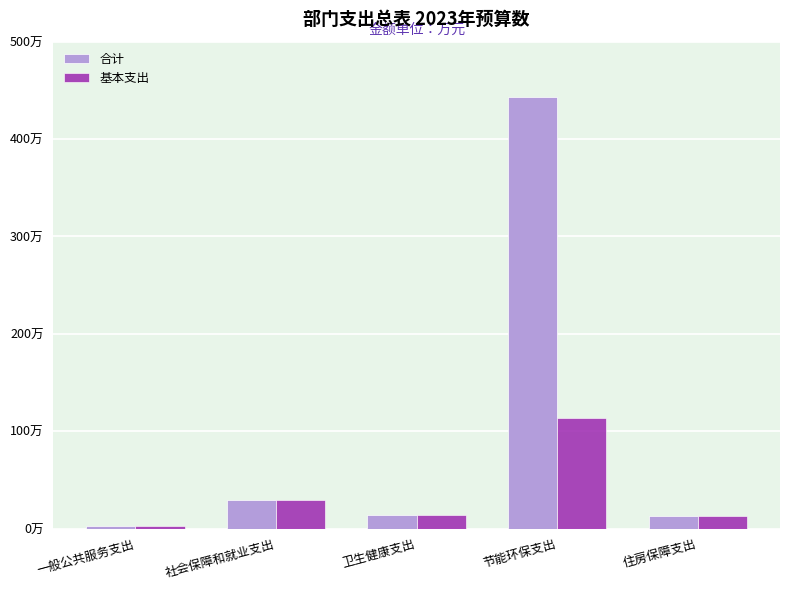

What are all the series names shown in the legend?

合计, 基本支出